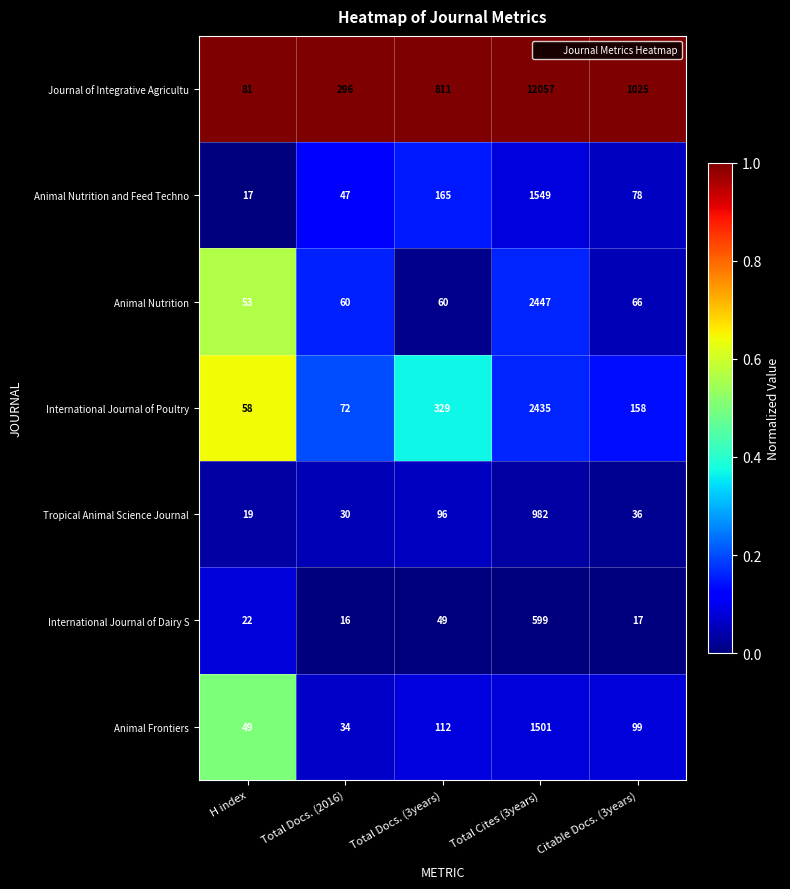

Count the number of categories in the chart.

5